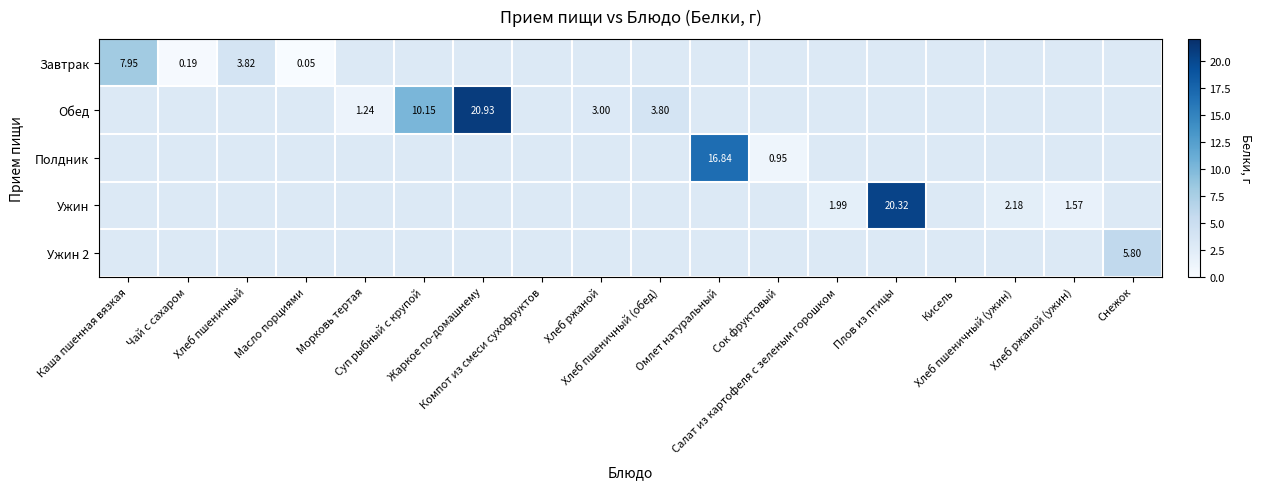

Between Компот из смеси сухофруктов and Каша пшенная вязкая, which is larger?

Каша пшенная вязкая